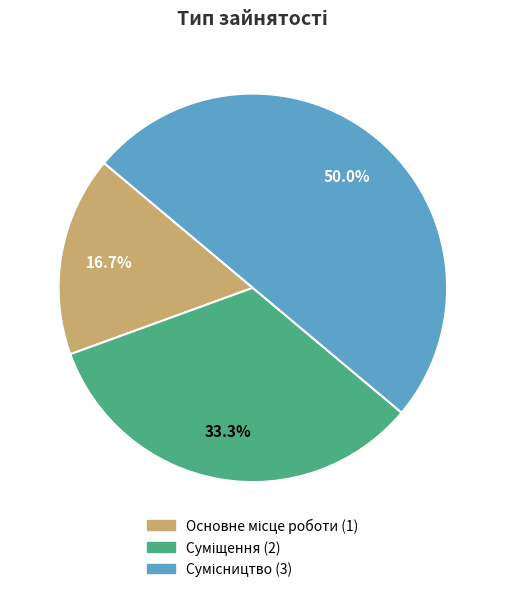

Which slice is the largest?

Сумісництво